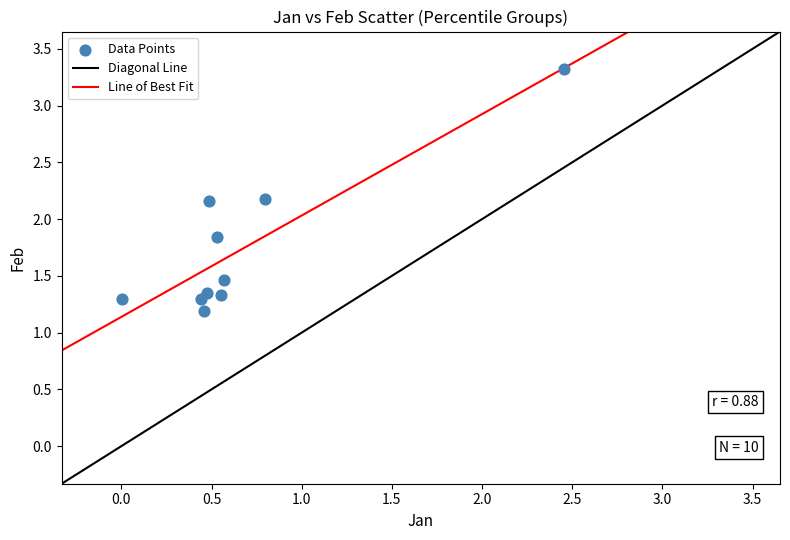

What is the range of X values (max minus min)?

2.5